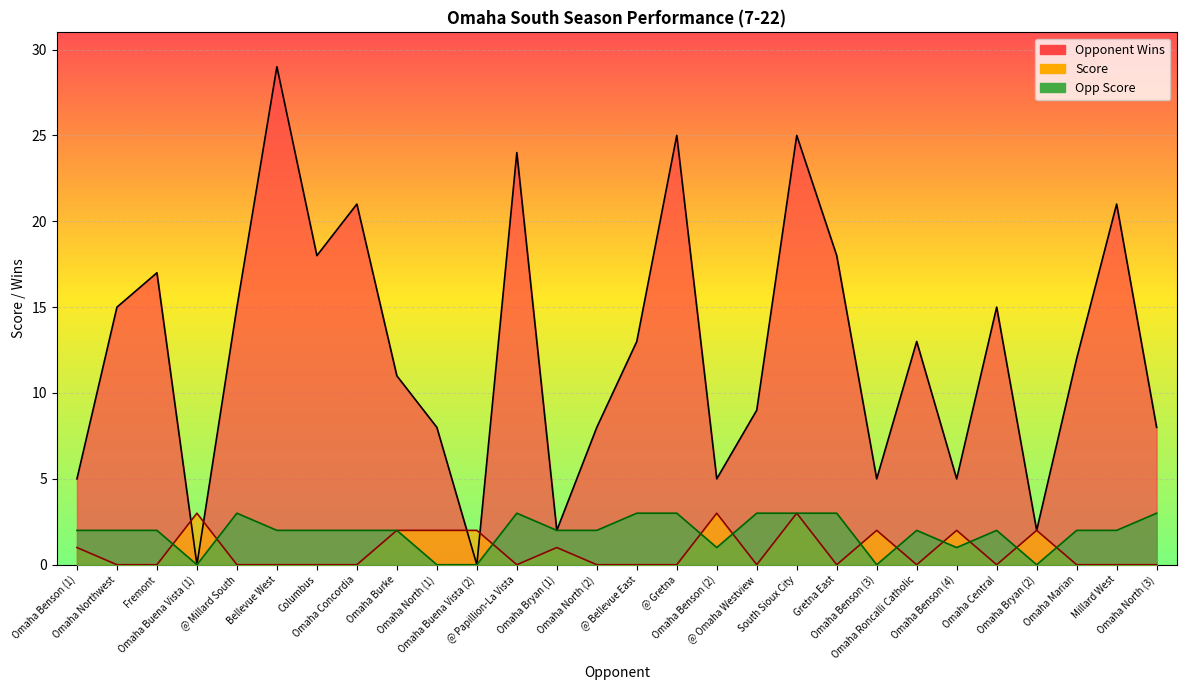

Reading left to right, list all the values displayed in this chart.

Opponent Wins: Omaha Benson (1)=5	Omaha Northwest=15	Fremont=17	Omaha Buena Vista (1)=0	@ Millard South=15	Bellevue West=29	Columbus=18	Omaha Concordia=21	Omaha Burke=11	Omaha North (1)=8	Omaha Buena Vista (2)=0	@ Papillion-La Vista=24	Omaha Bryan (1)=2	Omaha North (2)=8	@ Bellevue East=13	@ Gretna=25	Omaha Benson (2)=5	@ Omaha Westview=9	South Sioux City=25	Gretna East=18	Omaha Benson (3)=5	Omaha Roncalli Catholic=13	Omaha Benson (4)=5	Omaha Central=15	Omaha Bryan (2)=2	Omaha Marian=12	Millard West=21	Omaha North (3)=8
Score: Omaha Benson (1)=1	Omaha Northwest=0	Fremont=0	Omaha Buena Vista (1)=3	@ Millard South=0	Bellevue West=0	Columbus=0	Omaha Concordia=0	Omaha Burke=2	Omaha North (1)=2	Omaha Buena Vista (2)=2	@ Papillion-La Vista=0	Omaha Bryan (1)=1	Omaha North (2)=0	@ Bellevue East=0	@ Gretna=0	Omaha Benson (2)=3	@ Omaha Westview=0	South Sioux City=3	Gretna East=0	Omaha Benson (3)=2	Omaha Roncalli Catholic=0	Omaha Benson (4)=2	Omaha Central=0	Omaha Bryan (2)=2	Omaha Marian=0	Millard West=0	Omaha North (3)=0
Opp Score: Omaha Benson (1)=2	Omaha Northwest=2	Fremont=2	Omaha Buena Vista (1)=0	@ Millard South=3	Bellevue West=2	Columbus=2	Omaha Concordia=2	Omaha Burke=2	Omaha North (1)=0	Omaha Buena Vista (2)=0	@ Papillion-La Vista=3	Omaha Bryan (1)=2	Omaha North (2)=2	@ Bellevue East=3	@ Gretna=3	Omaha Benson (2)=1	@ Omaha Westview=3	South Sioux City=3	Gretna East=3	Omaha Benson (3)=0	Omaha Roncalli Catholic=2	Omaha Benson (4)=1	Omaha Central=2	Omaha Bryan (2)=0	Omaha Marian=2	Millard West=2	Omaha North (3)=3